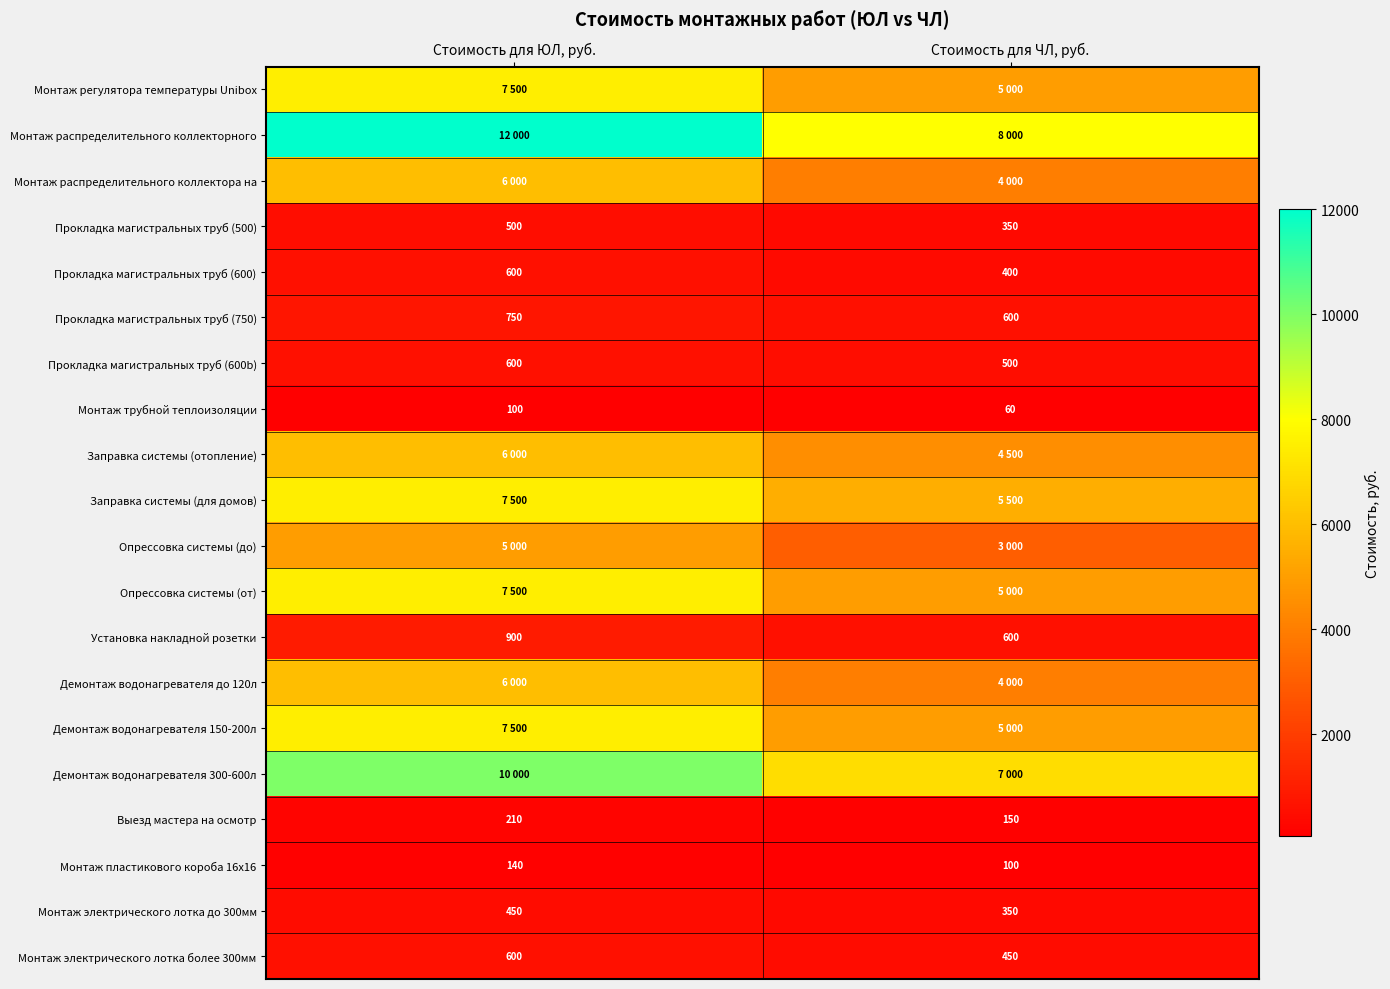

What is the average value of the Прокладка магистральных труб (600) series?

500